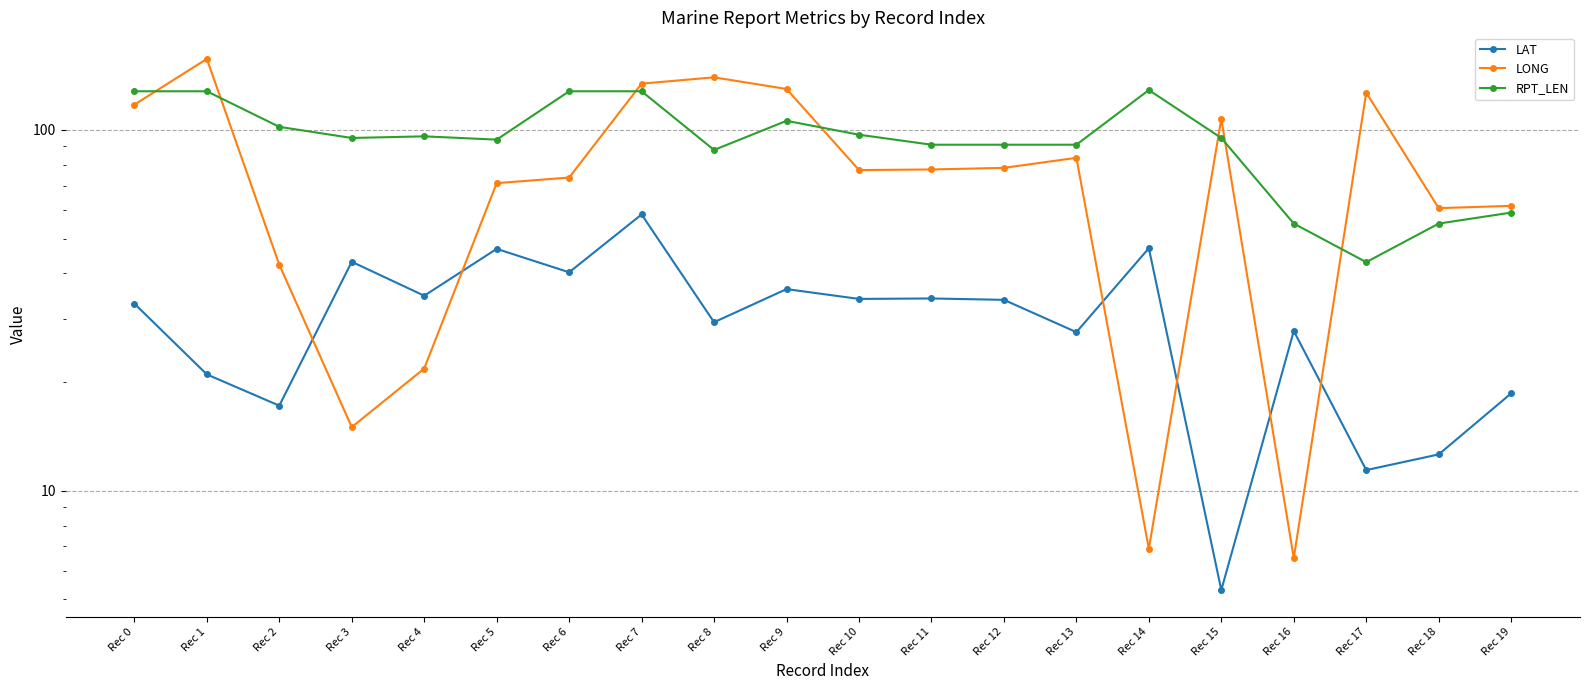

List the series in order of their peak value, lowest first.

LAT, RPT_LEN, LONG